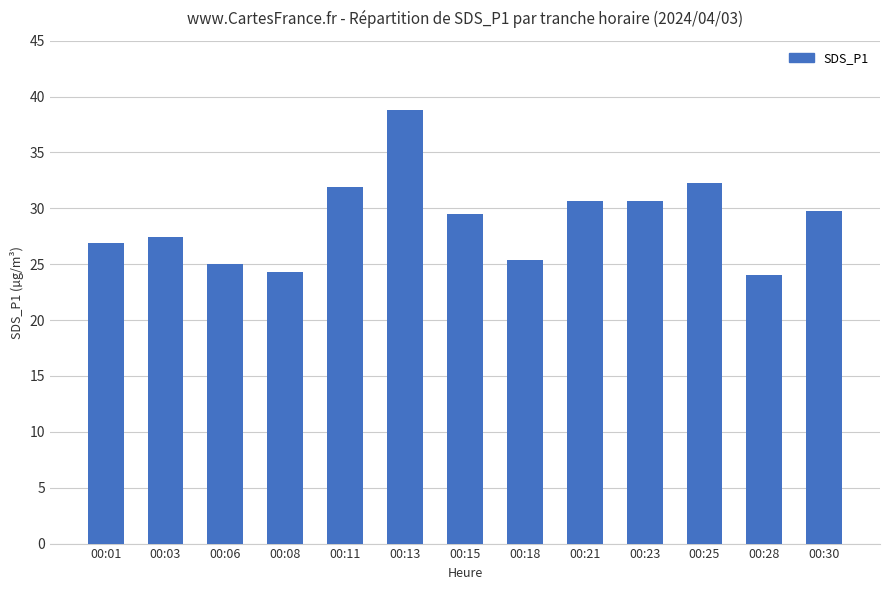

What is the sum of all values?

376.7